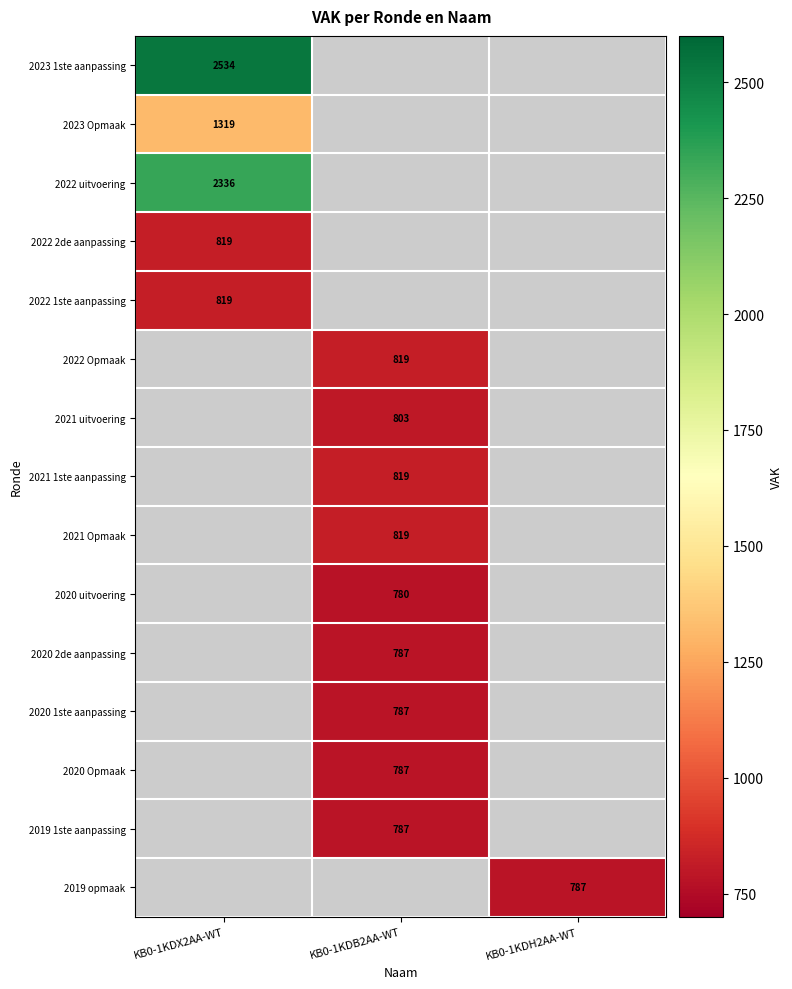

Is the value of 2021 Opmaak at KB0-1KDB2AA-WT greater than the value of 2021 uitvoering at KB0-1KDB2AA-WT?

Yes